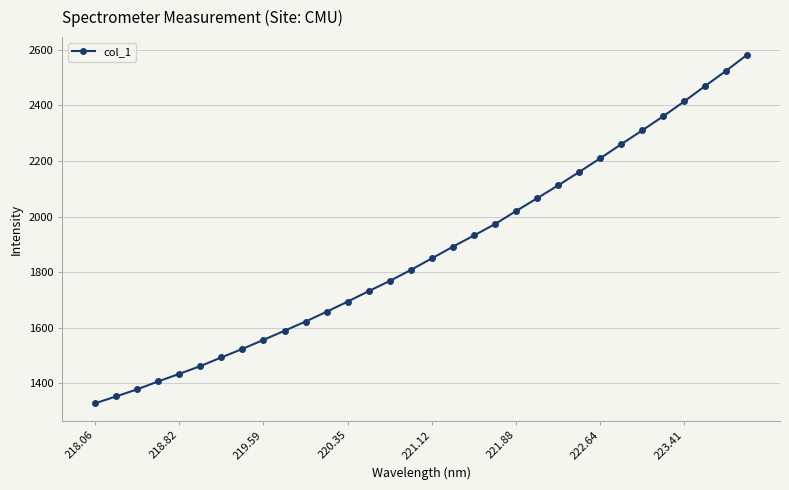

What is the average value?

1873.1